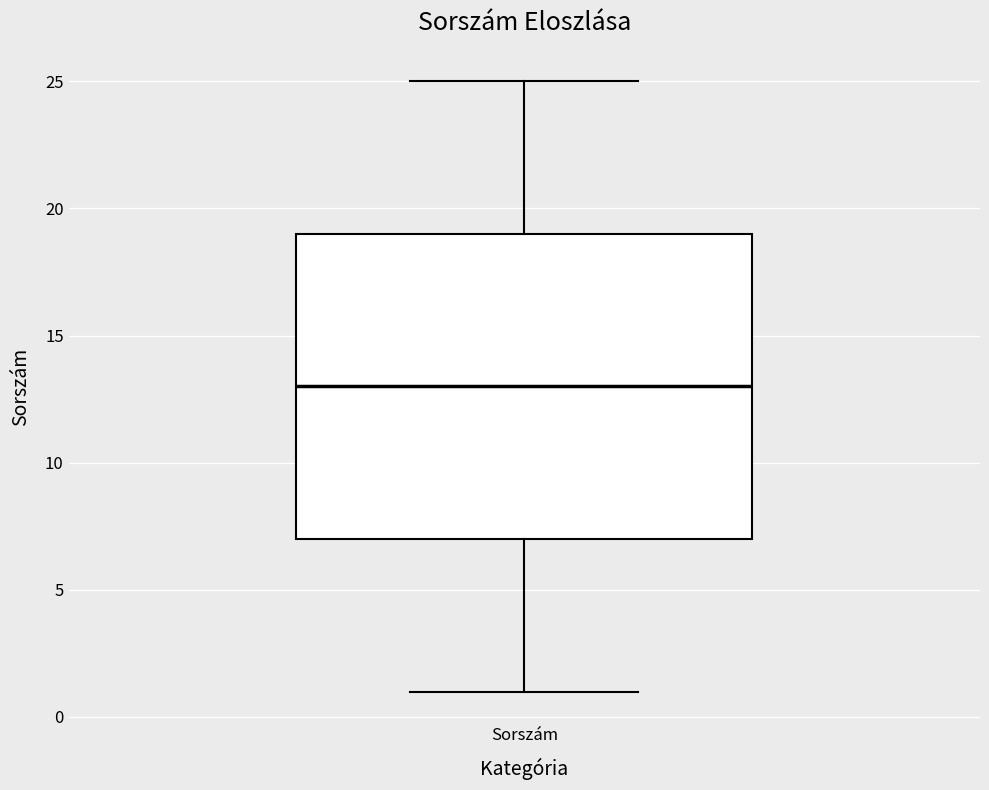

Where is the lower edge of the box for Sorszám on the y-axis? The values are not printed on the chart, so give them approximately, as read against the axis.

7